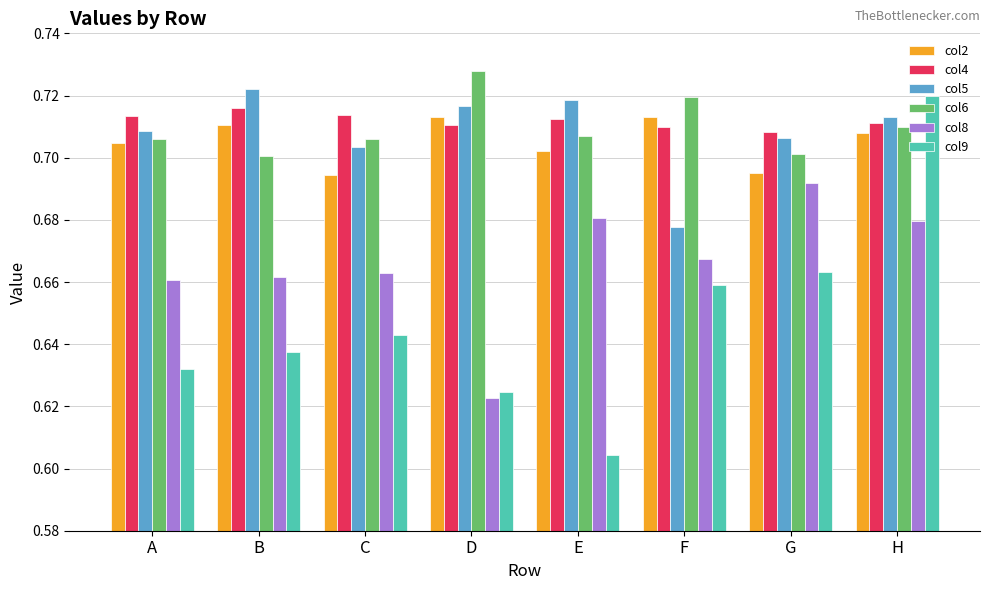

Are the bars grouped side by side (vs. stacked)?

Yes